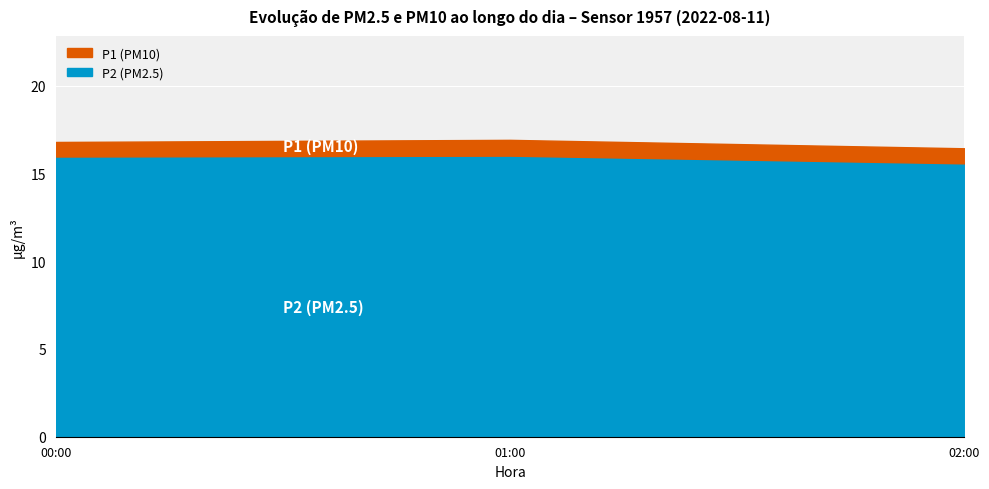

What are all the series names shown in the legend?

P2, P1